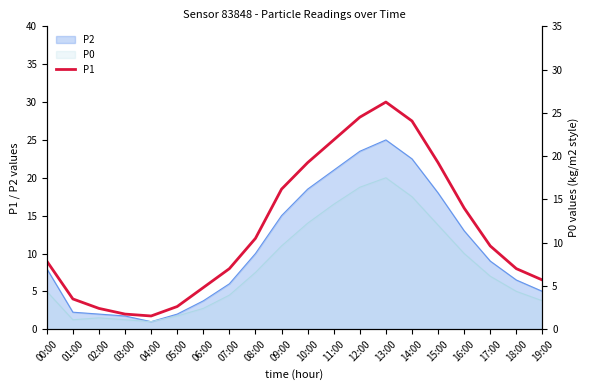

Reading left to right, what are all the values shown in this chart?

00:00=9.0	01:00=4.0	02:00=2.8	03:00=2.0	04:00=1.8	05:00=3.0	06:00=5.5	07:00=8.0	08:00=12.0	09:00=18.5	10:00=22.0	11:00=25.0	12:00=28.0	13:00=30.0	14:00=27.5	15:00=22.0	16:00=16.0	17:00=11.0	18:00=8.0	19:00=6.5